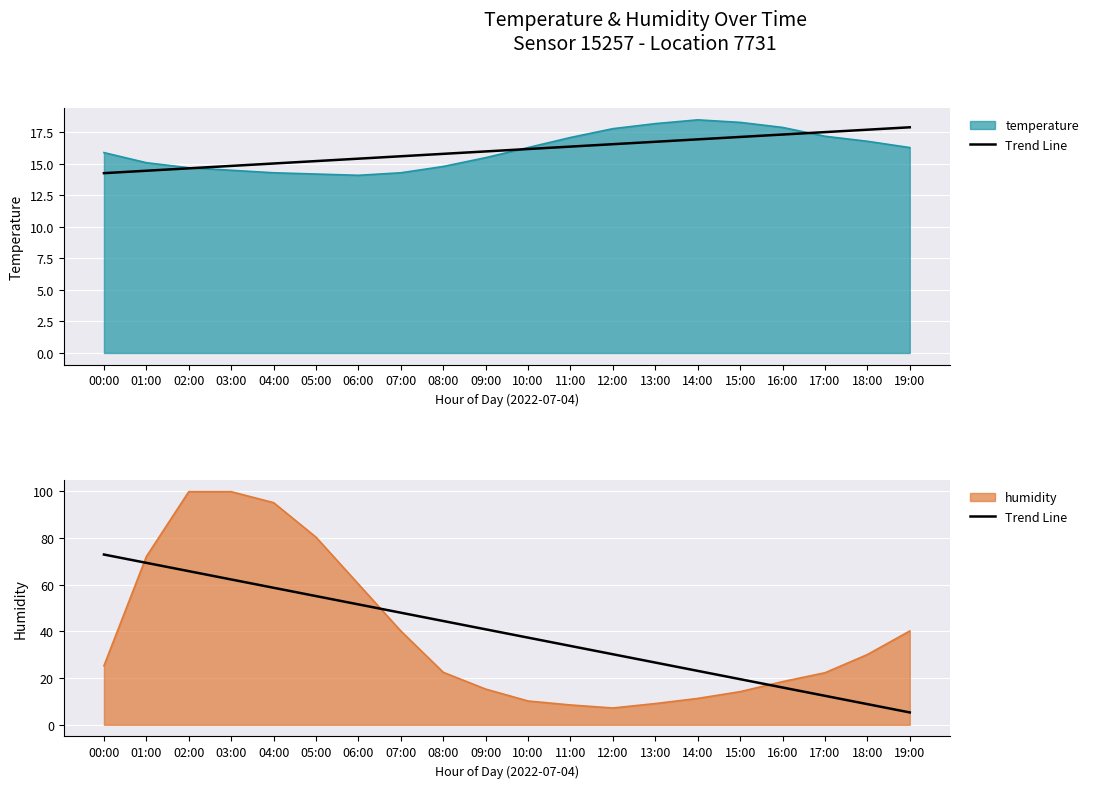

True or false: the data shows 19.5 at 15:00.

True